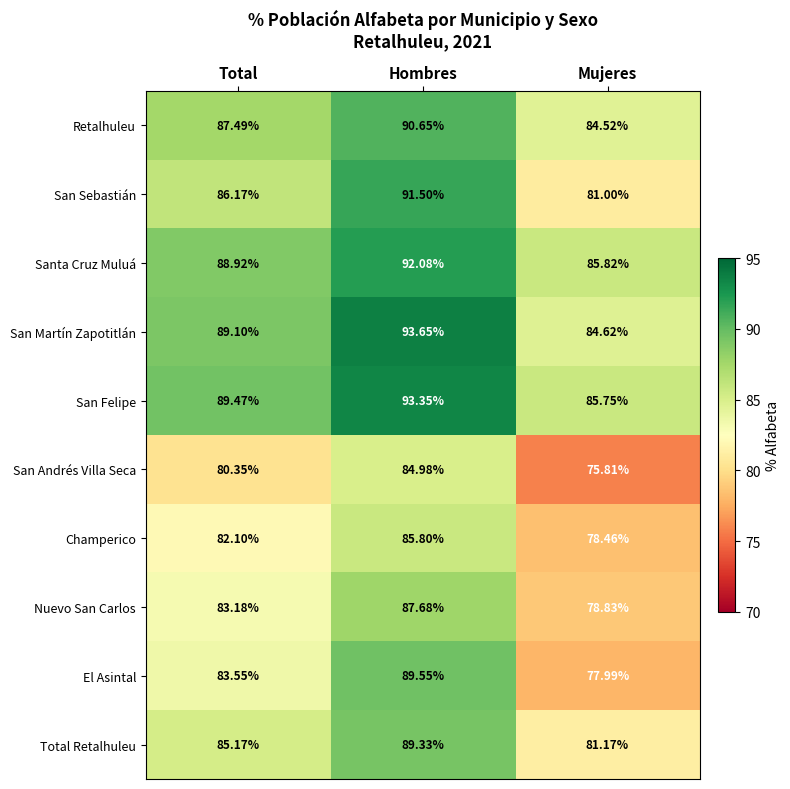

Where does the Total Retalhuleu series first go above 85?

Total